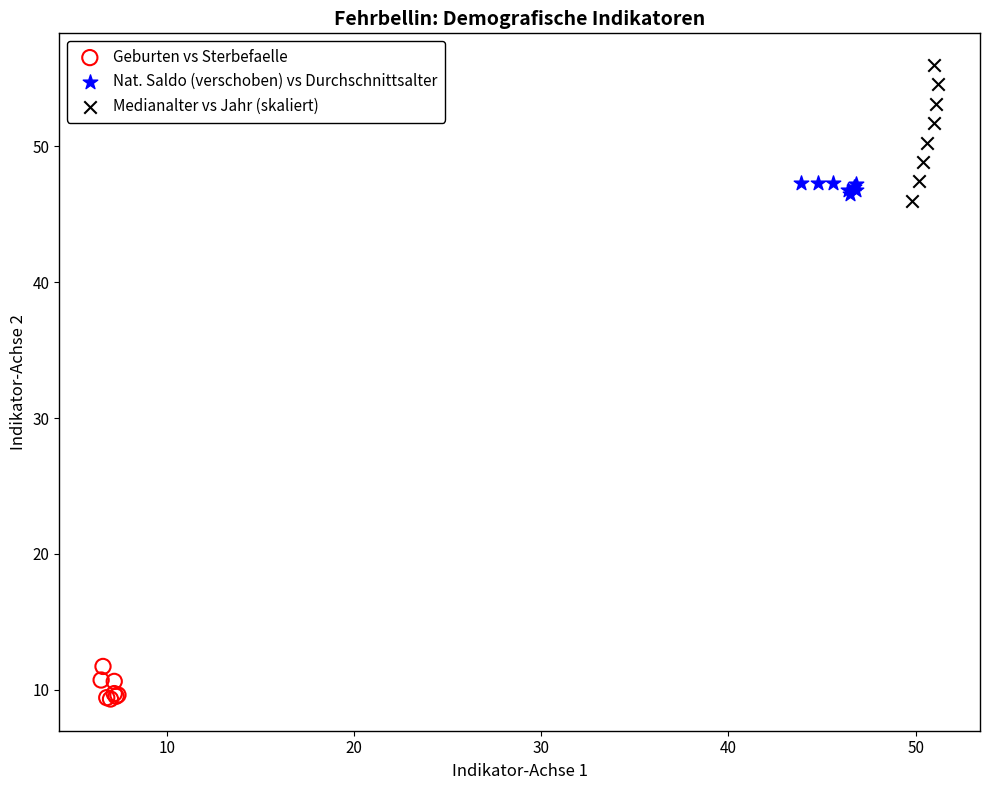

Which series has the largest Y range (max minus min)?

Medianalter vs Jahr (skaliert)